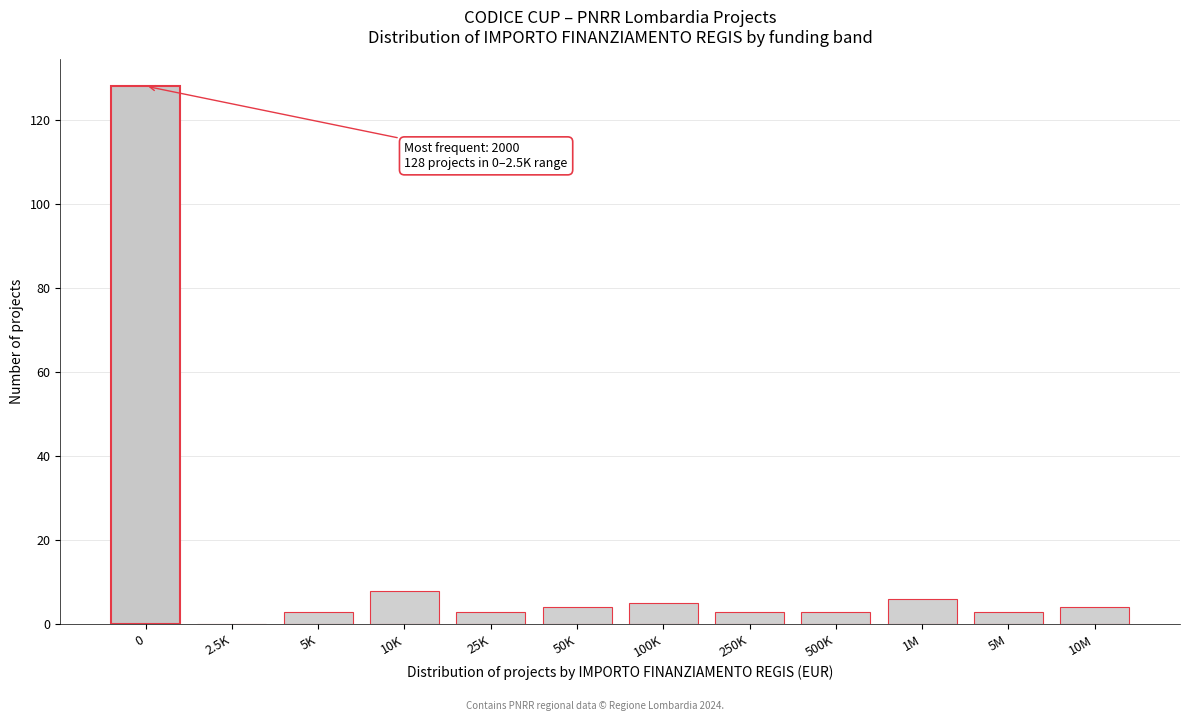

Reading left to right, extract all data points from this chart.

0=128	2.5K=0	5K=3	10K=8	25K=3	50K=4	100K=5	250K=3	500K=3	1M=6	5M=3	10M=4